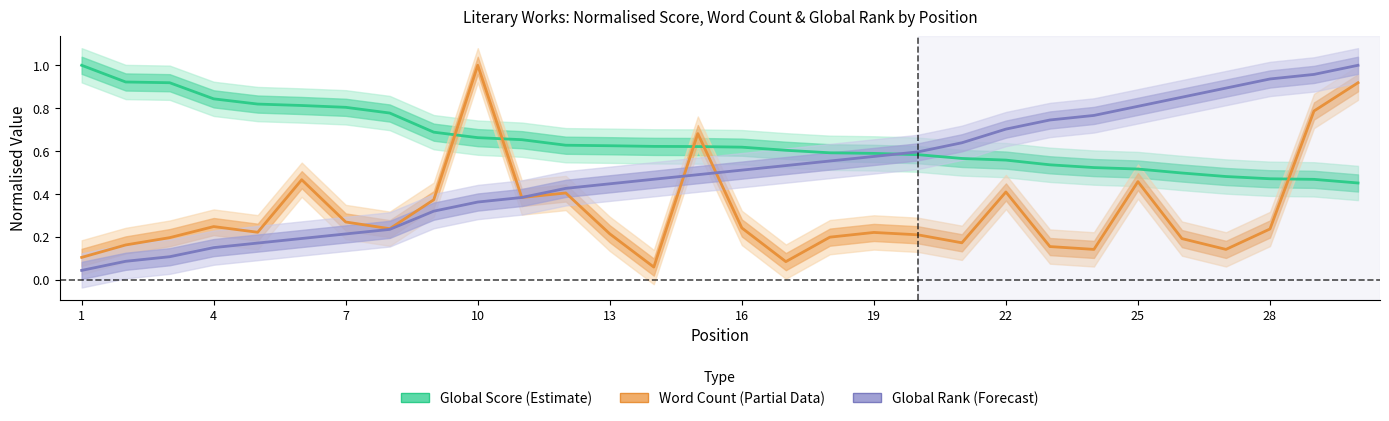

True or false: Global Rank (Forecast) has a value of 0.2 at 19.

False